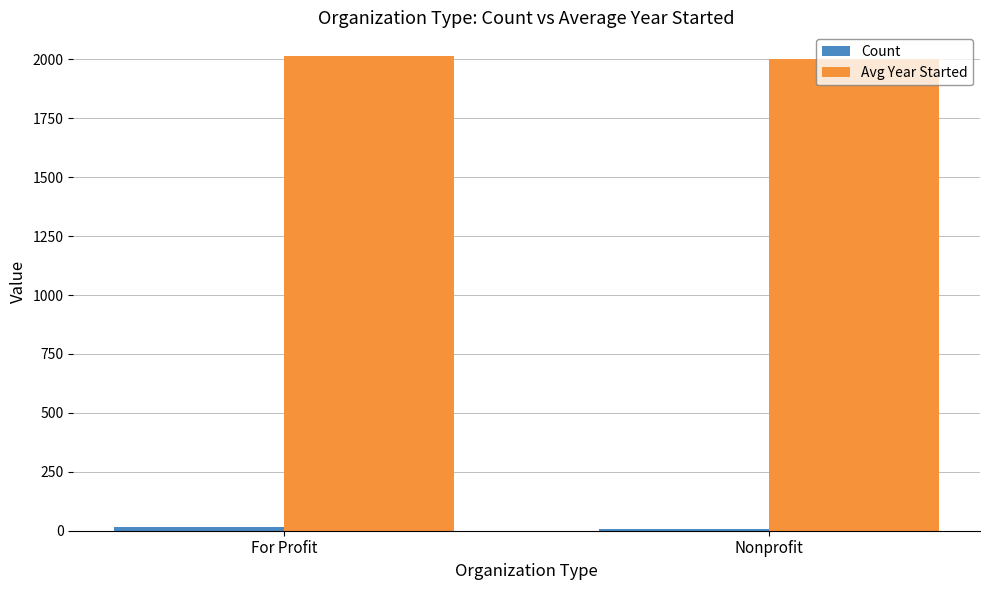

What is the maximum value shown in the chart?

2013.7